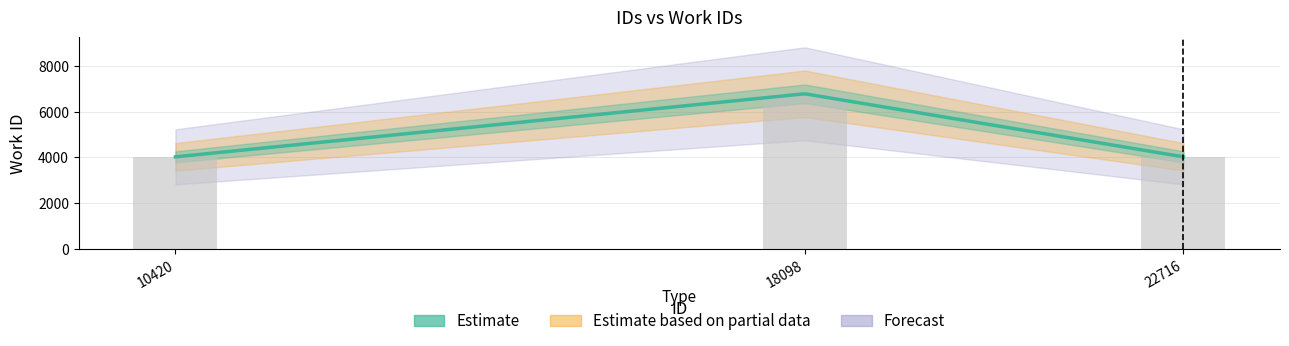

At which category does the chart reach its minimum across all series?

10420